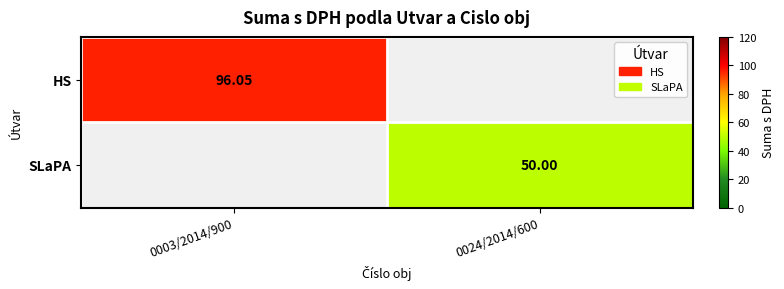

What is the difference between the maximum and minimum values in the SLaPA series?

50.0